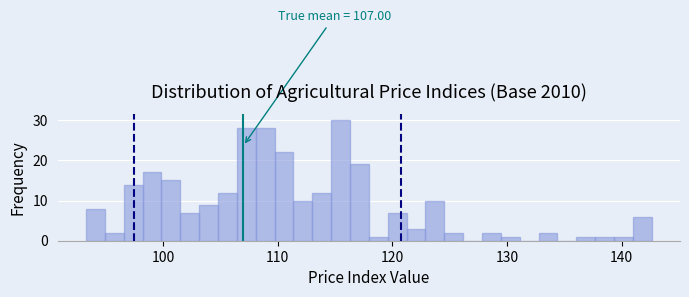

Around what value on the x-axis is the tallest bar? Give the approximate position of its centre, as read against the axis.

115